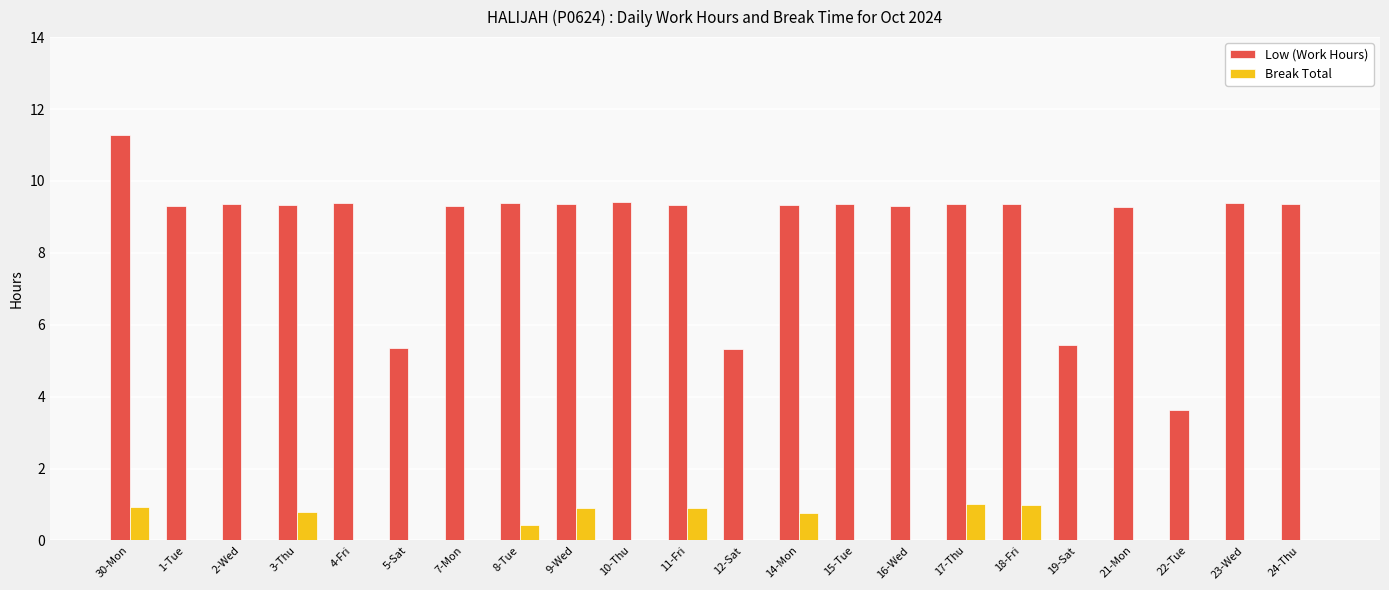

What is the sum of all Break Total values?

6.7